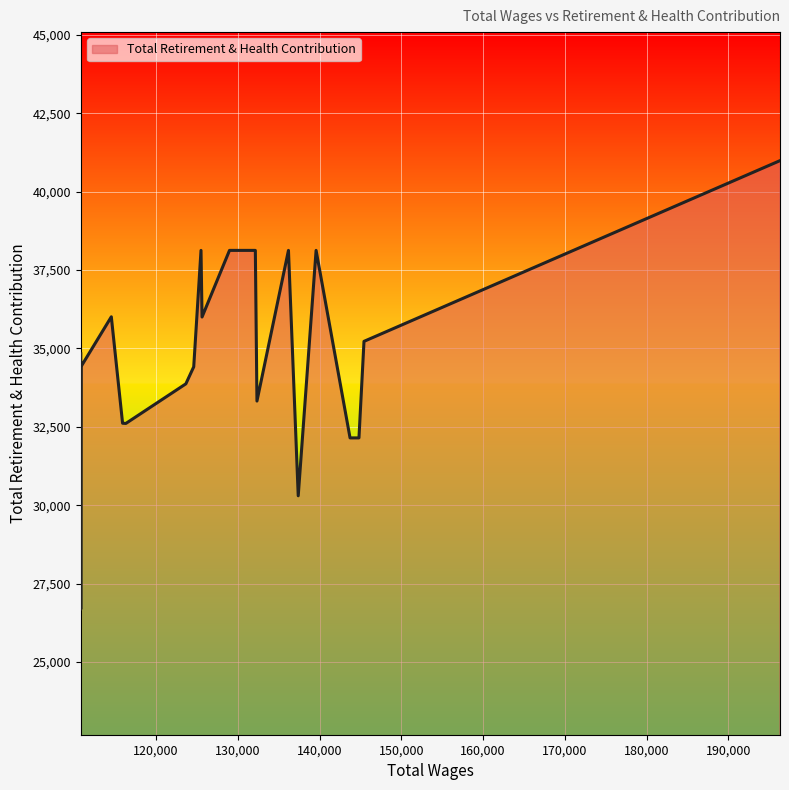

What is the smallest value displayed?

26682